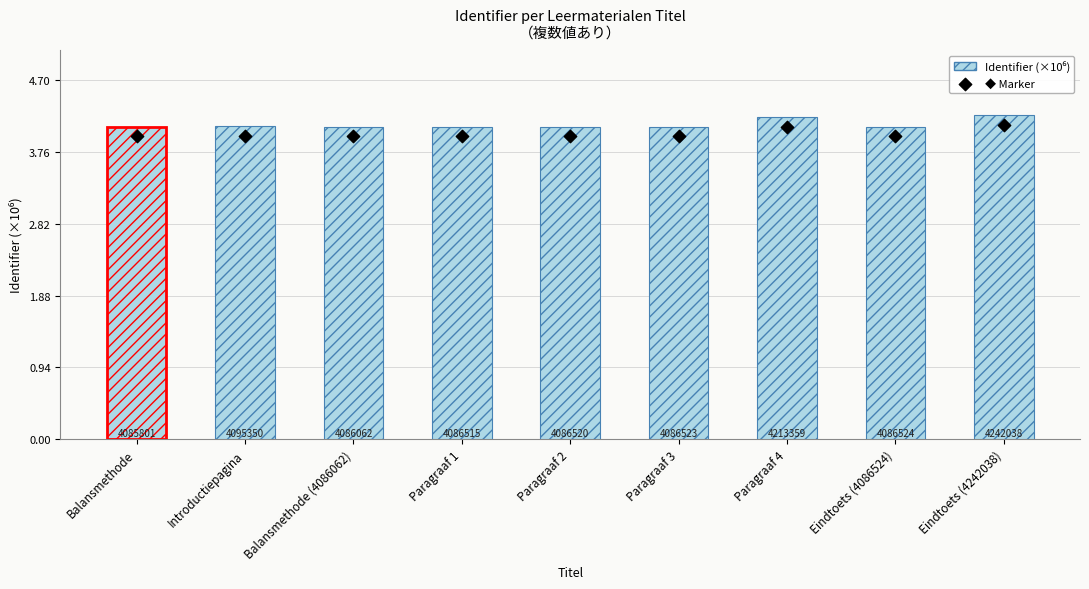

Which series contains the lowest Y value?

◆ Marker